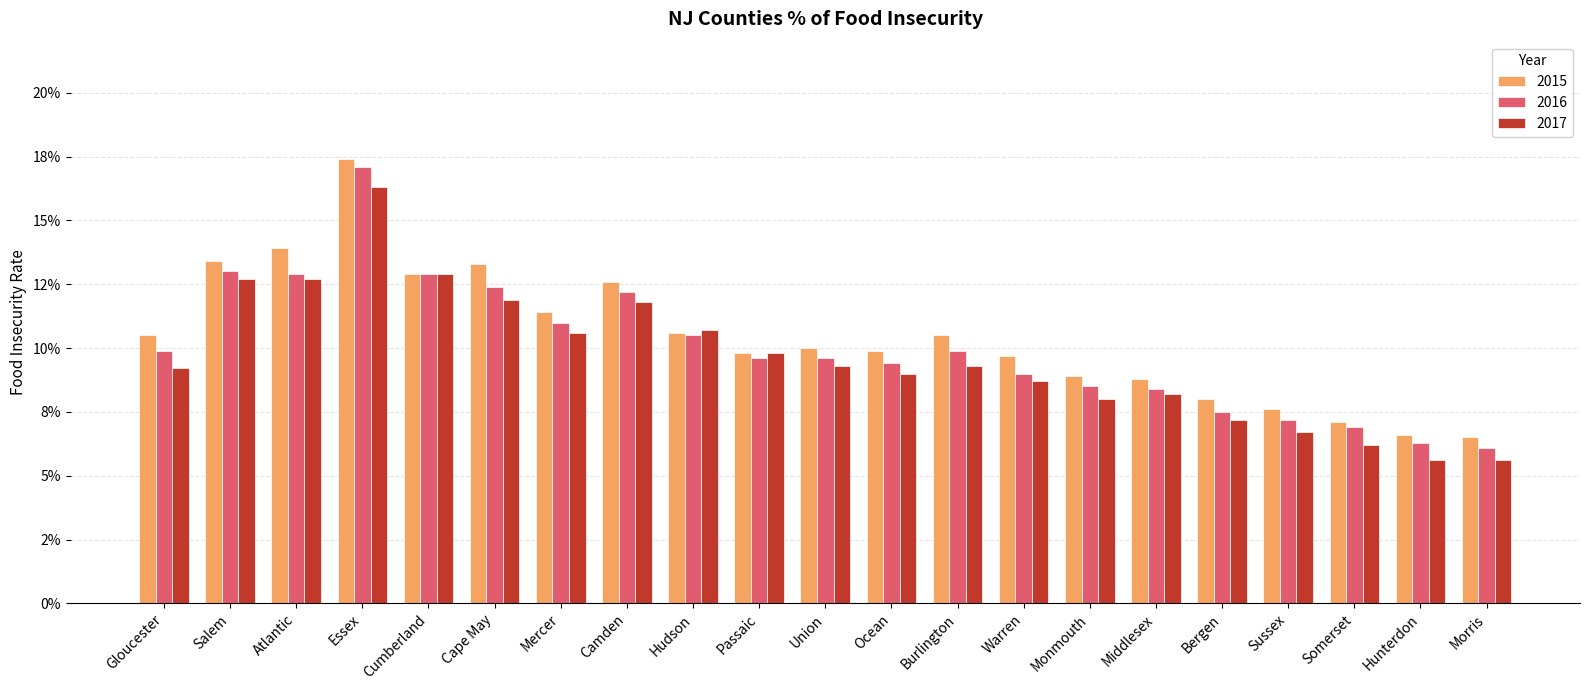

Rank the series at Cape May from highest to lowest value.

2015, 2016, 2017